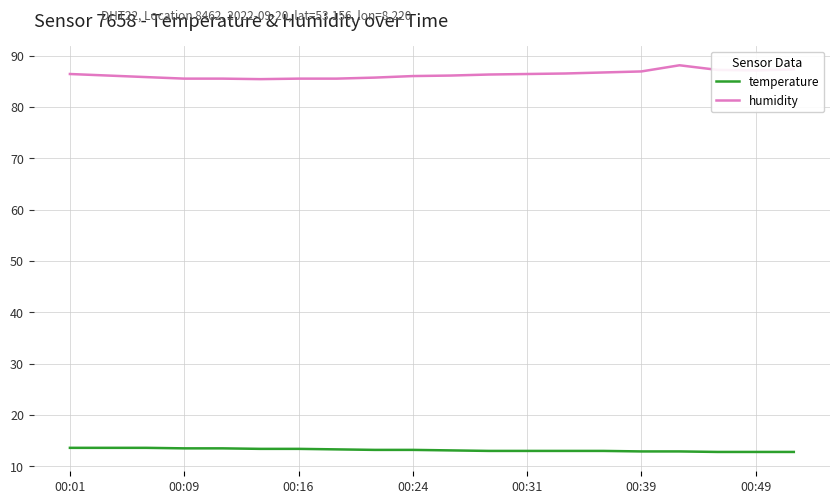

Which series has the largest total across all categories?

humidity